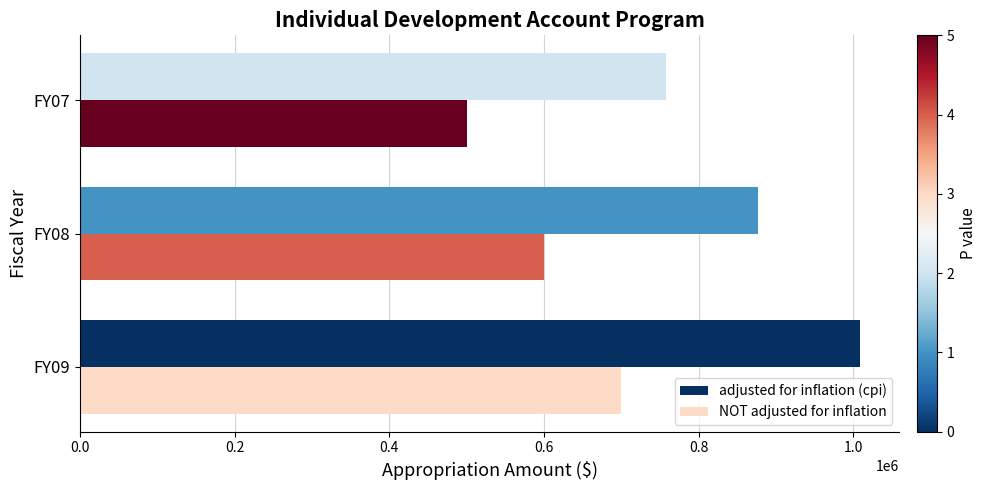

What is the total value across all series at FY07?

1257919